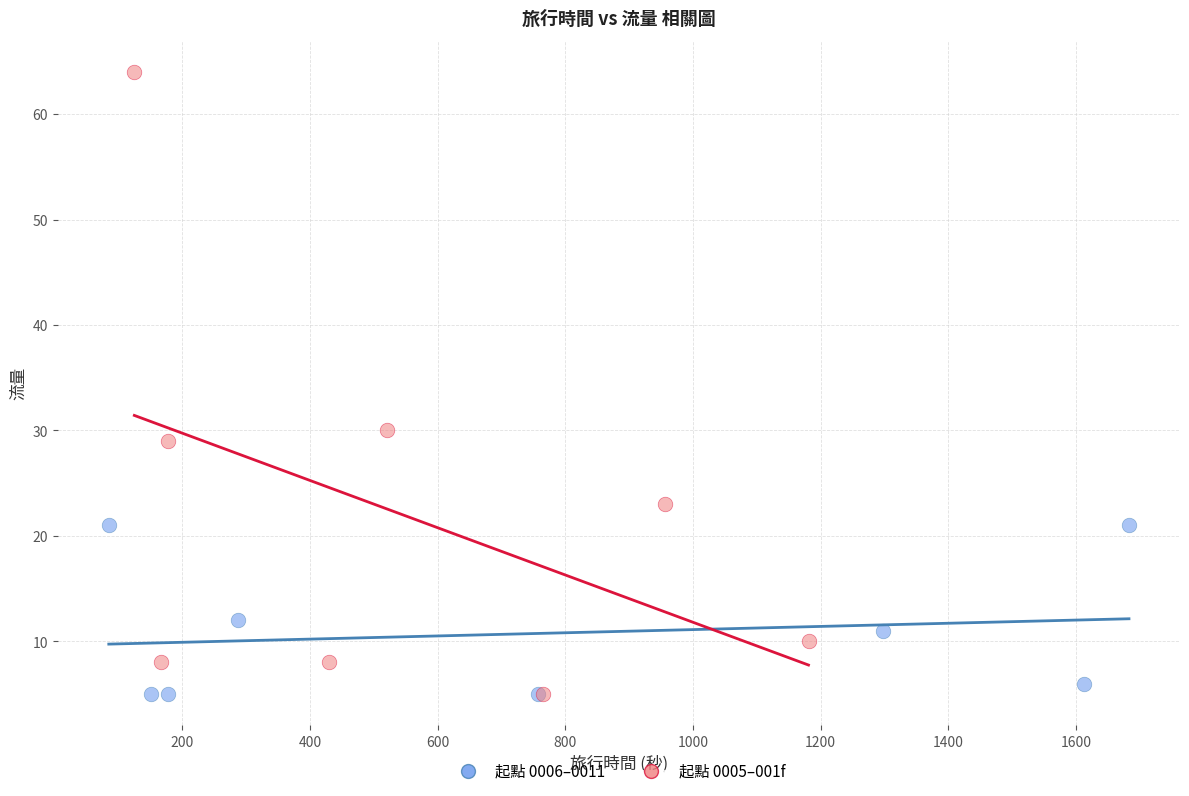

Which series has the largest Y range (max minus min)?

起點 0005–001f